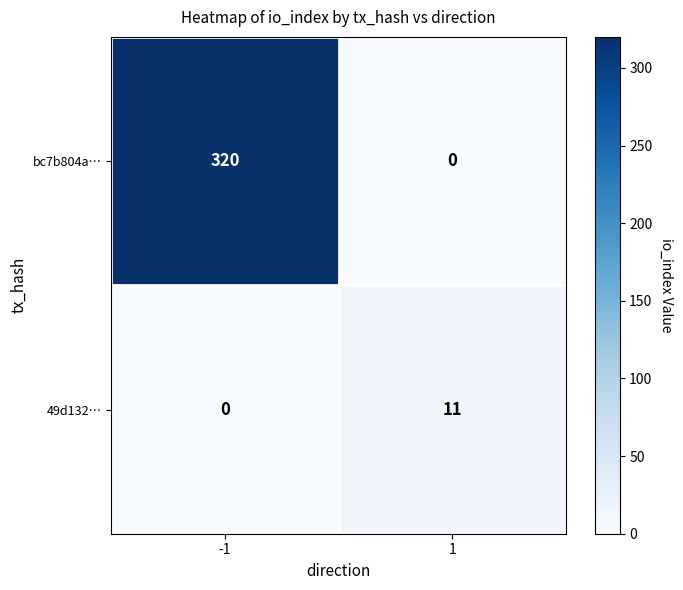

Rank the series at 1 from lowest to highest value.

bc7b804a…, 49d132…